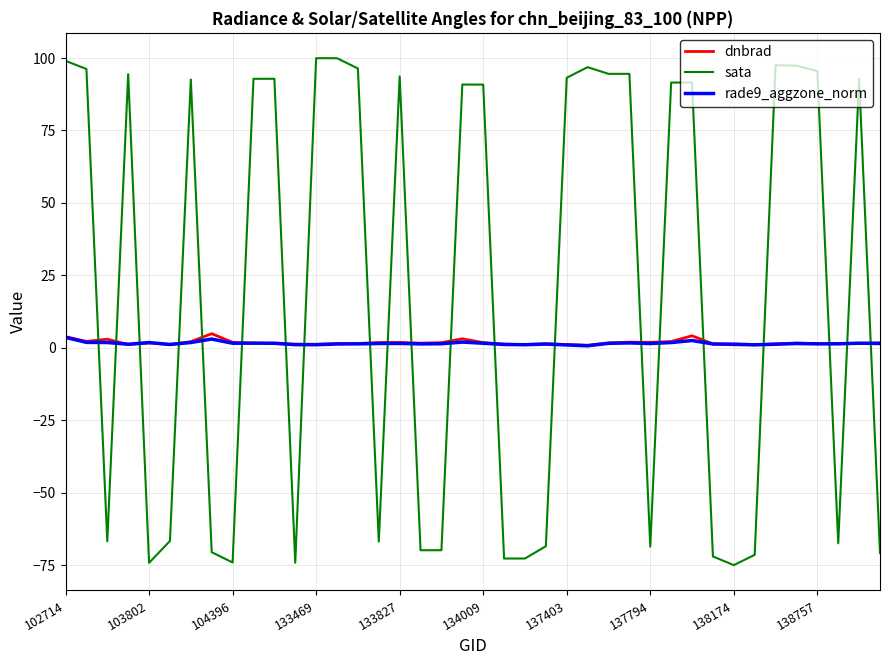

What is the smallest value displayed?

-75.0